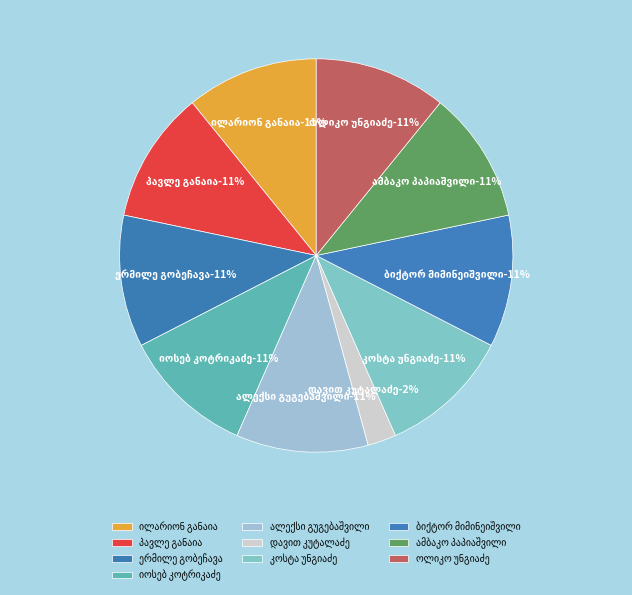

Which has a higher value, იოსებ კოტრიკაძე or ბიქტორ მიმინეიშვილი?

იოსებ კოტრიკაძე